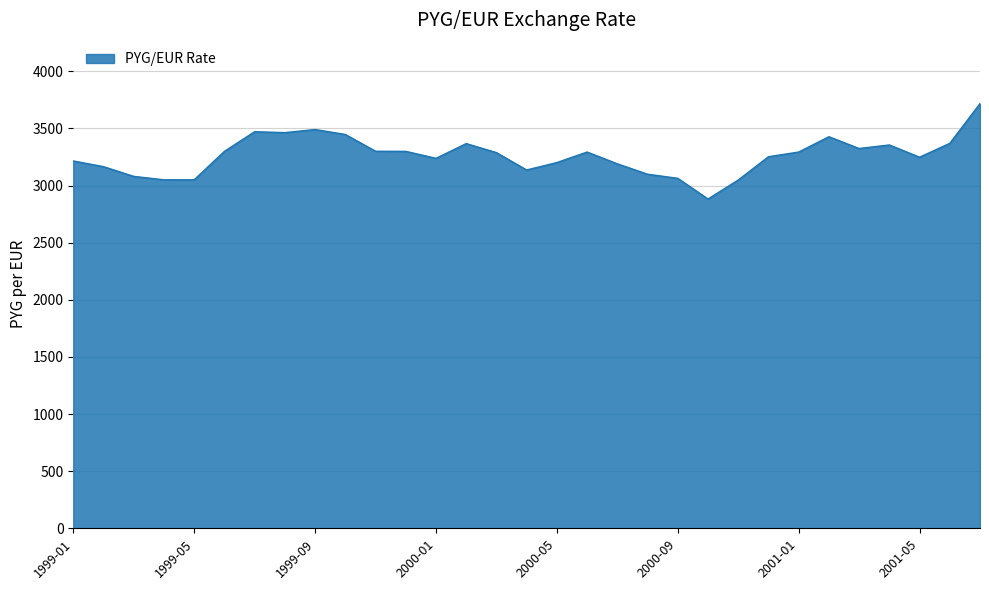

Does the chart display data point markers on the line(s)?

No